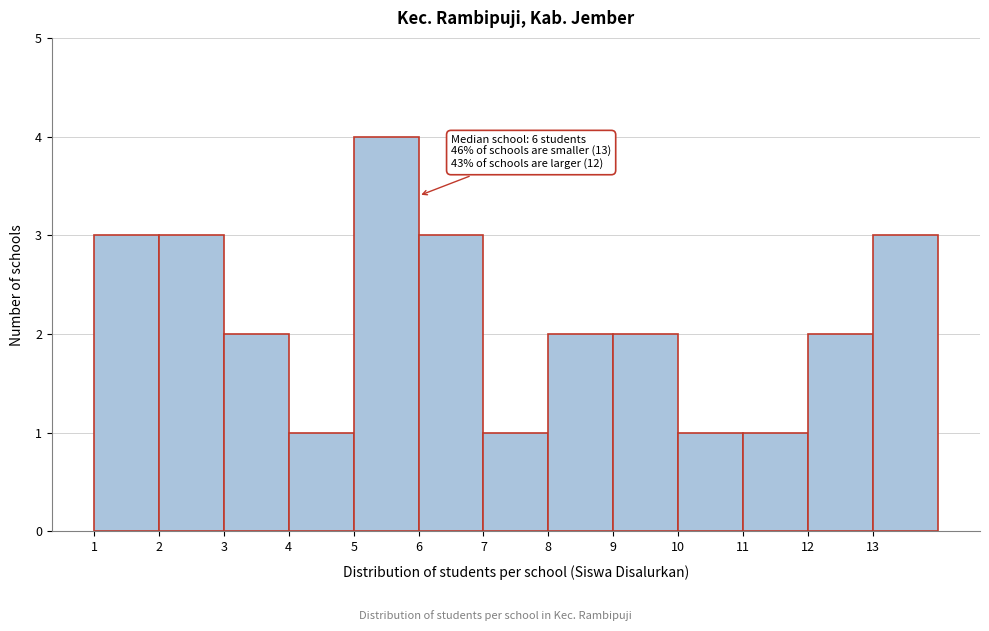

Over which range of the x-axis is the bar tallest?

5 to 6